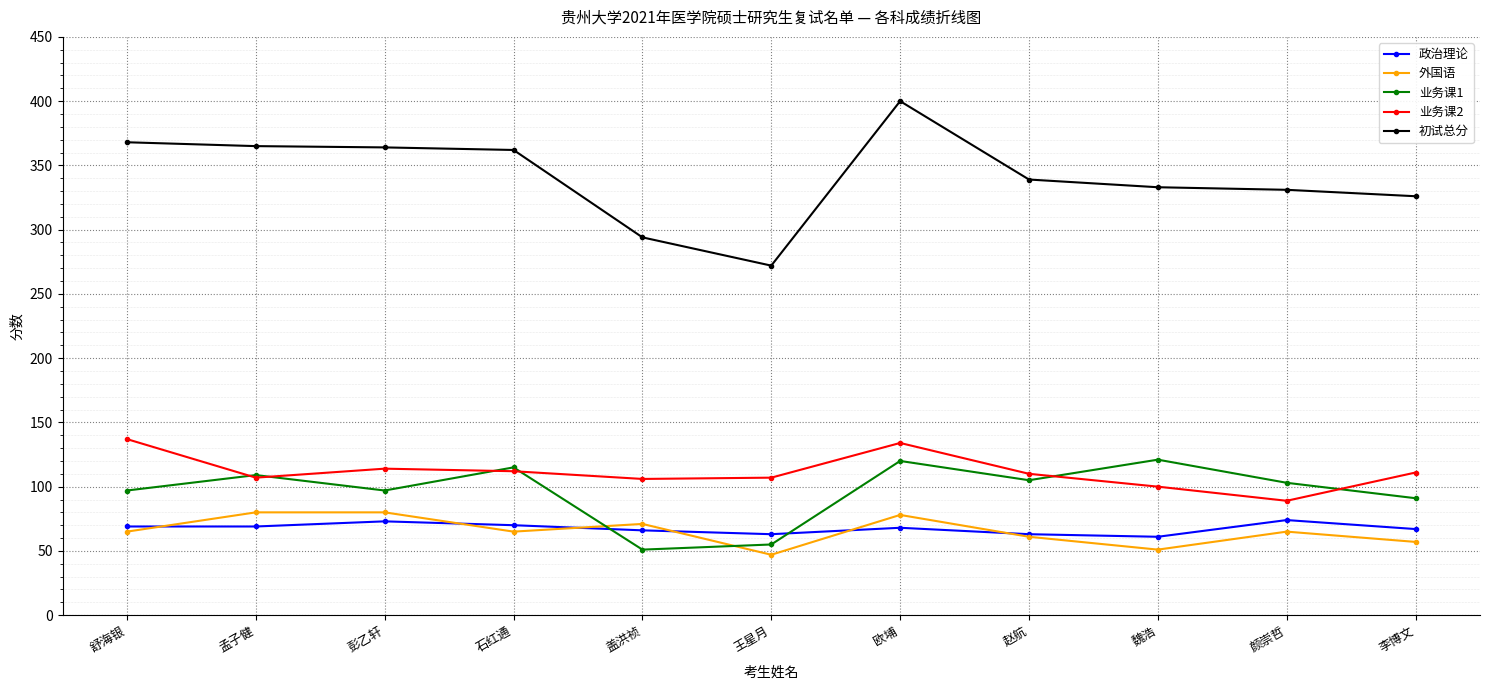

What is the difference between the highest and lowest values at 欧埔?

332